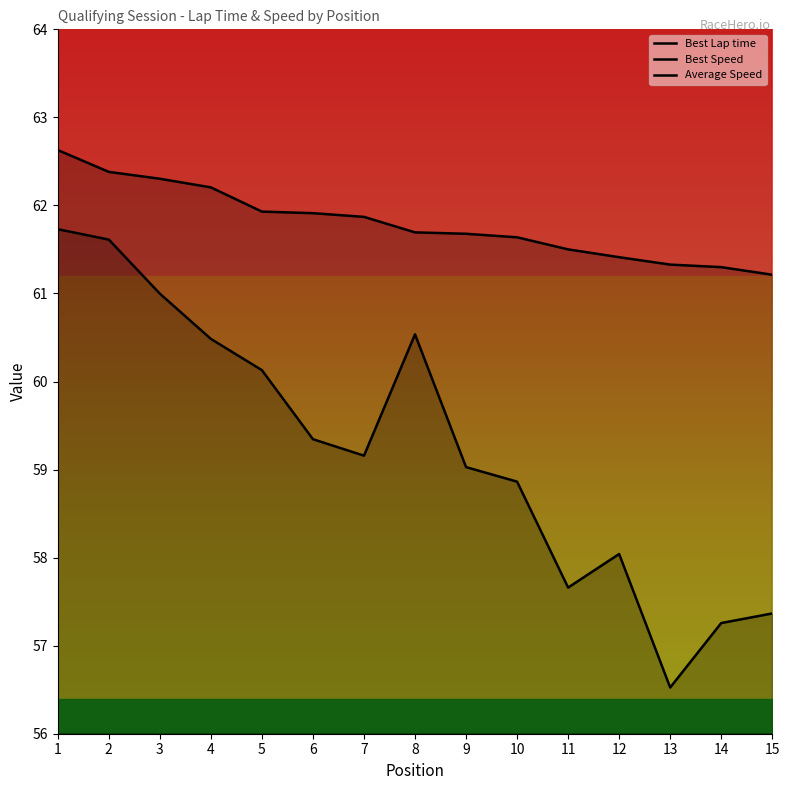

True or false: Best Speed has more than 2 interior local peaks.

False